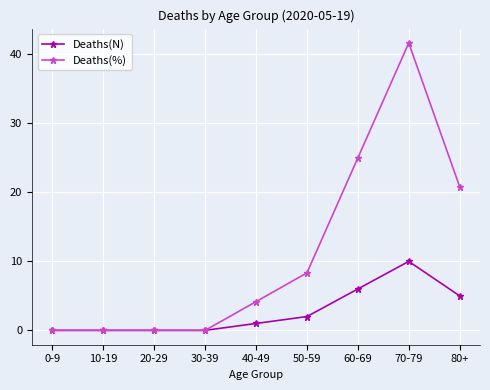

How many data points in Deaths(%) are less than 4?

4